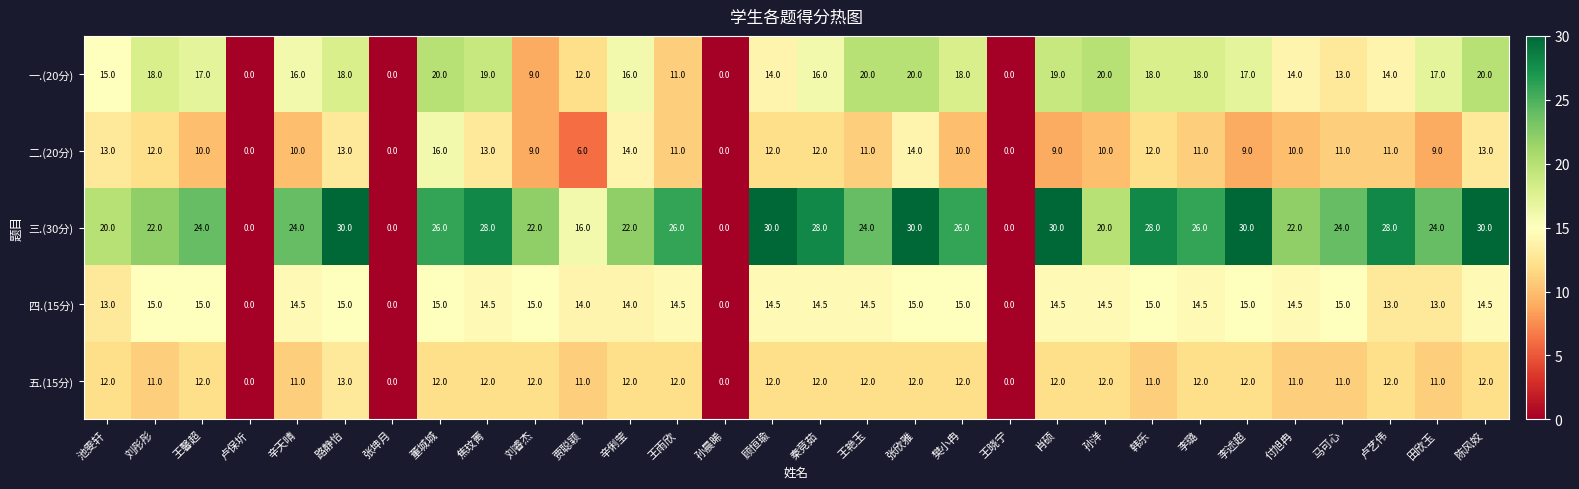

What is the sum of the 一.(20分) values at 路静怡 and 田欣玉?

35.0